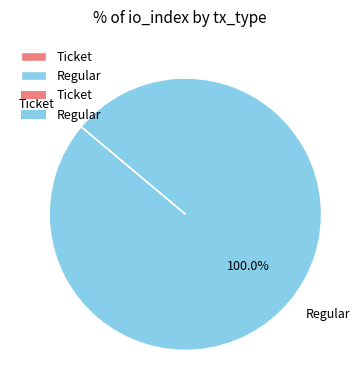

Which category accounts for the majority?

Regular